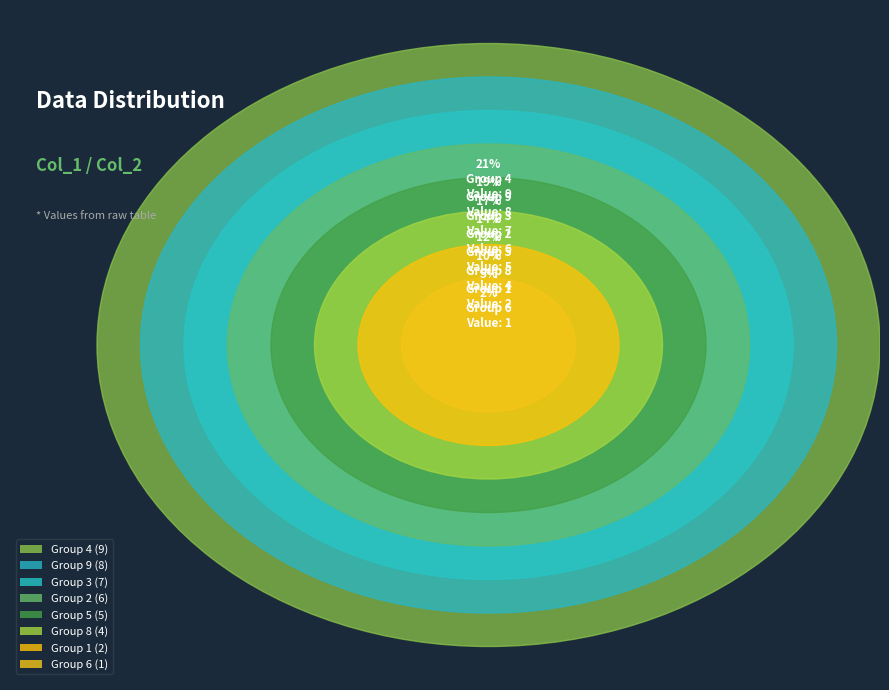

To the nearest percent, what is the difference between the 2 and 5 slice percentages?

2%